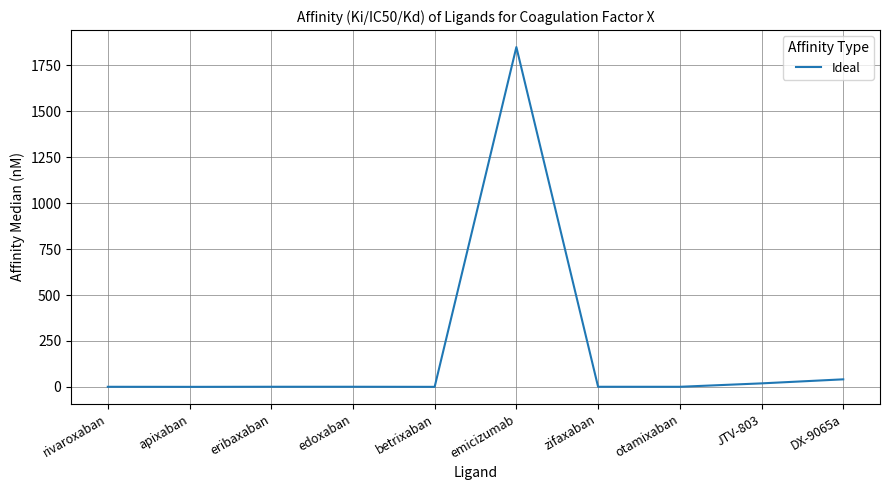

True or false: the data shows 19.0 at JTV-803.

True